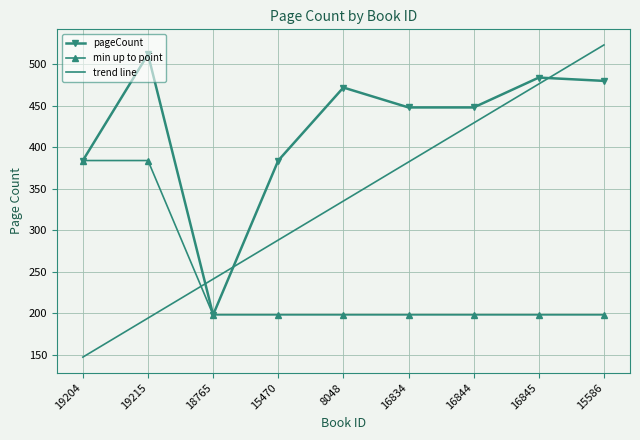

Reading left to right, what are all the values shown in this chart?

pageCount: 384.0	512.0	198.0	384.0	472.0	448.0	448.0	484.0	480.0
min up to point: 384.0	384.0	198.0	198.0	198.0	198.0	198.0	198.0	198.0
trend line: 147.0	194.1	241.1	288.1	335.2	382.2	429.3	476.3	523.3